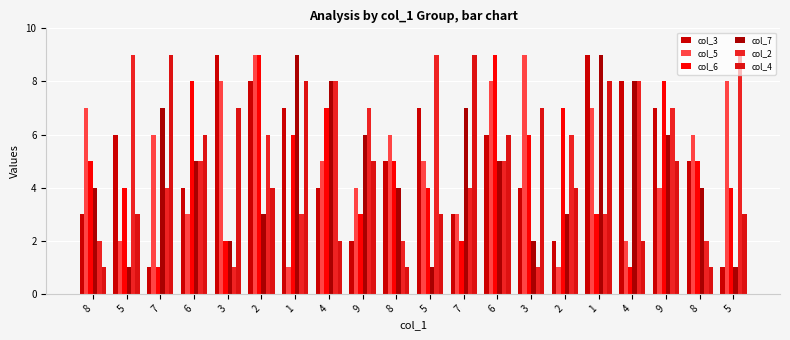

The col_7 series shows 1 at 5. True or false?

True